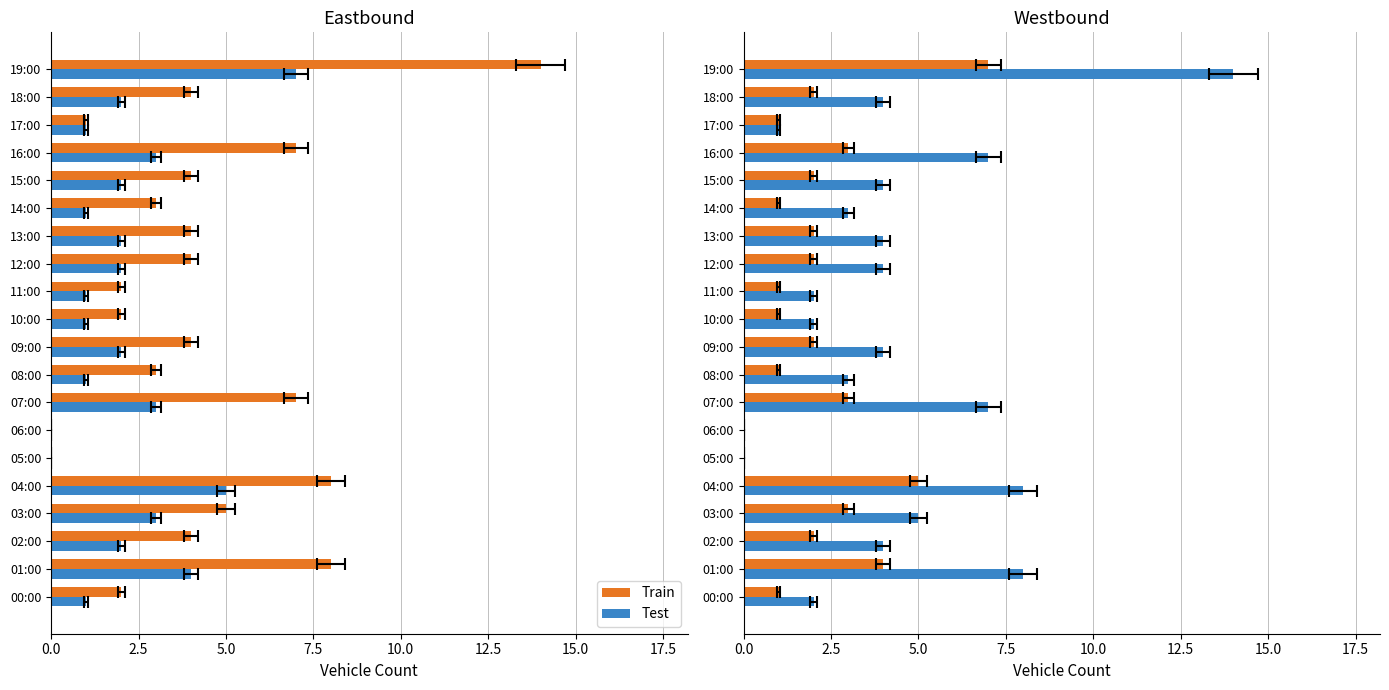

Are the bars horizontal?

Yes